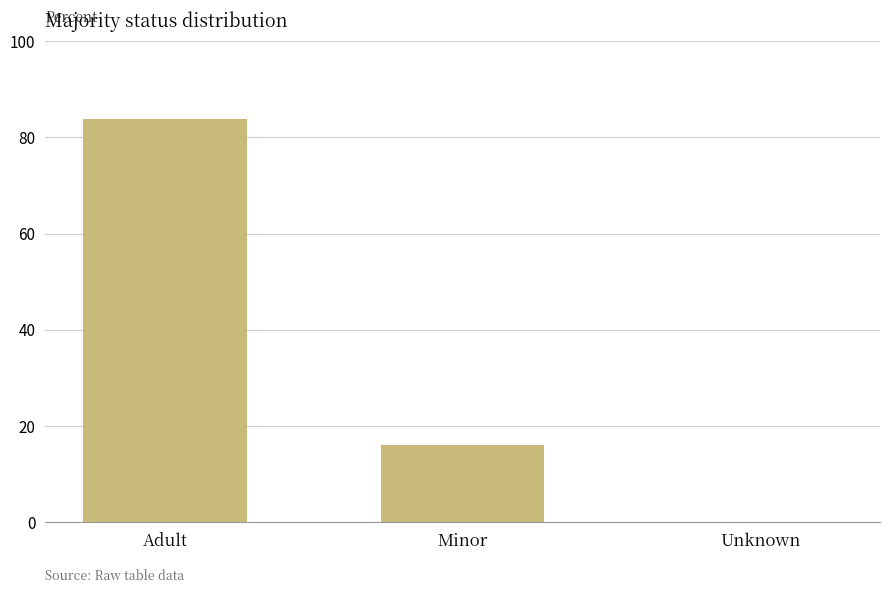

Reading left to right, what are all the values shown in this chart?

Adult=83.8	Minor=16.1	Unknown=0.1